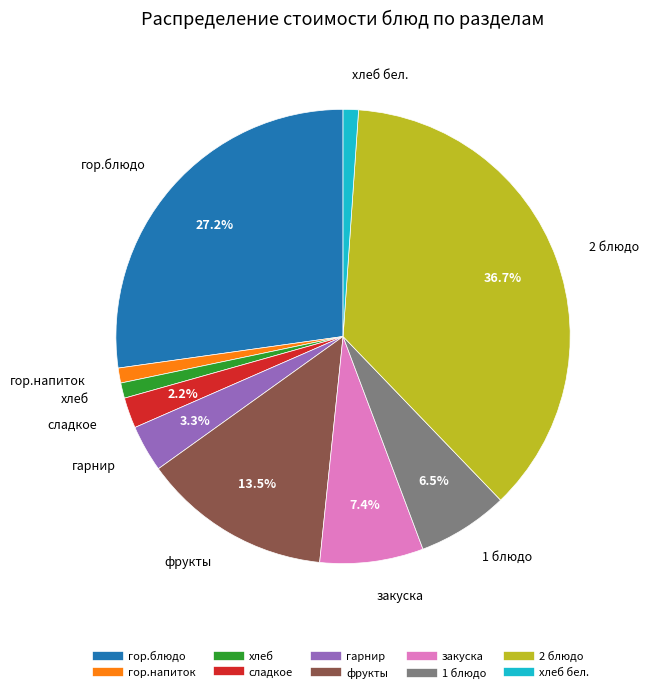

How many slices are in this pie chart?

10